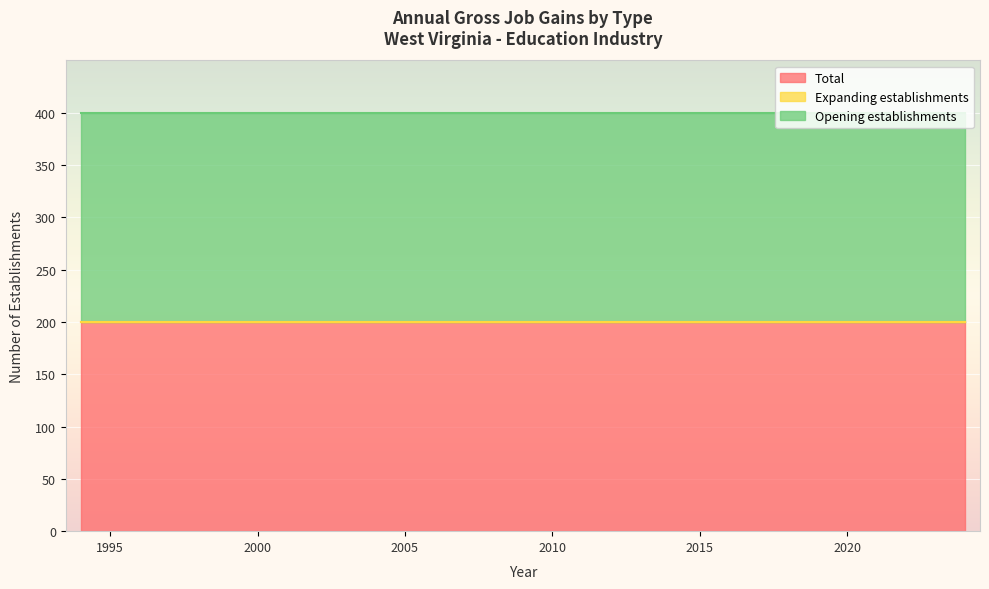

True or false: Expanding establishments and Opening establishments intersect in this chart.

False